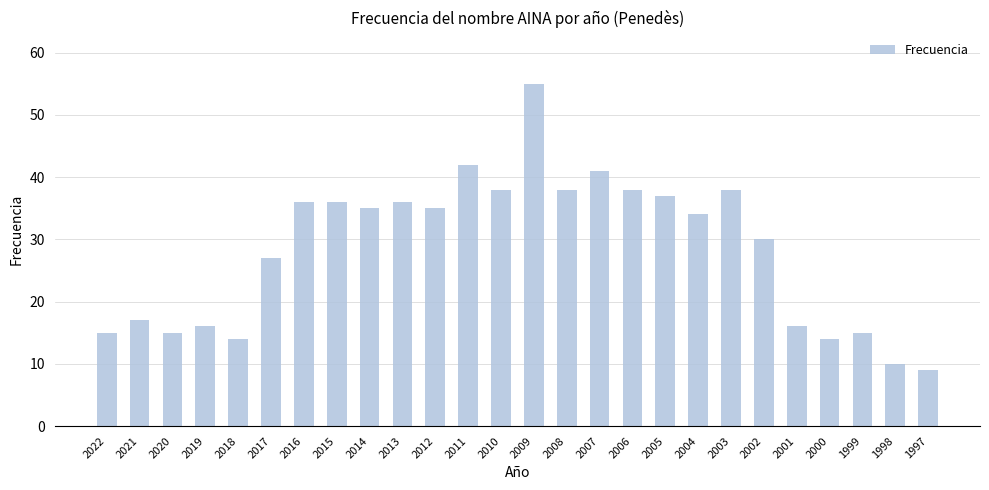

What is the value of the 1st bar from the left?

15